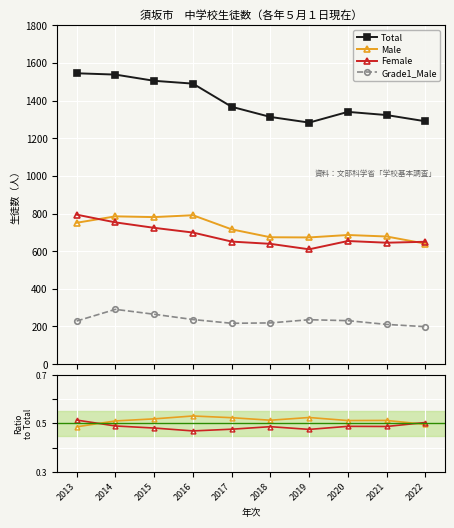

True or false: Total and Grade1_Male intersect in this chart.

False